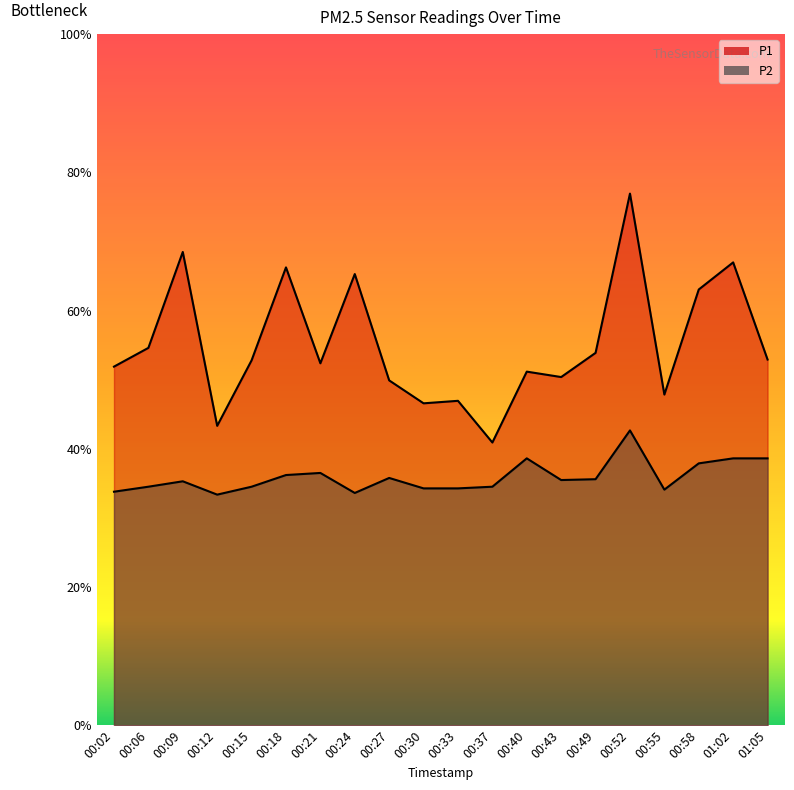

Where is the first local minimum for P2?

00:12